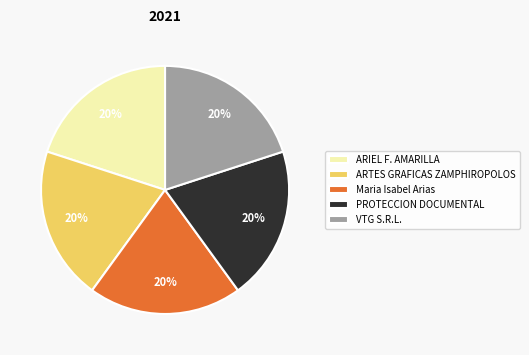

Combined, do Maria Isabel Arias and VTG S.R.L. account for over 50%?

No